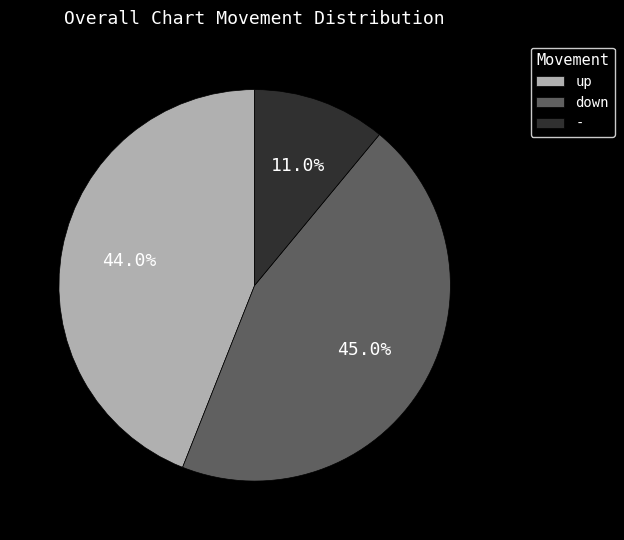

What percentage is NOT represented by -?

89.0%